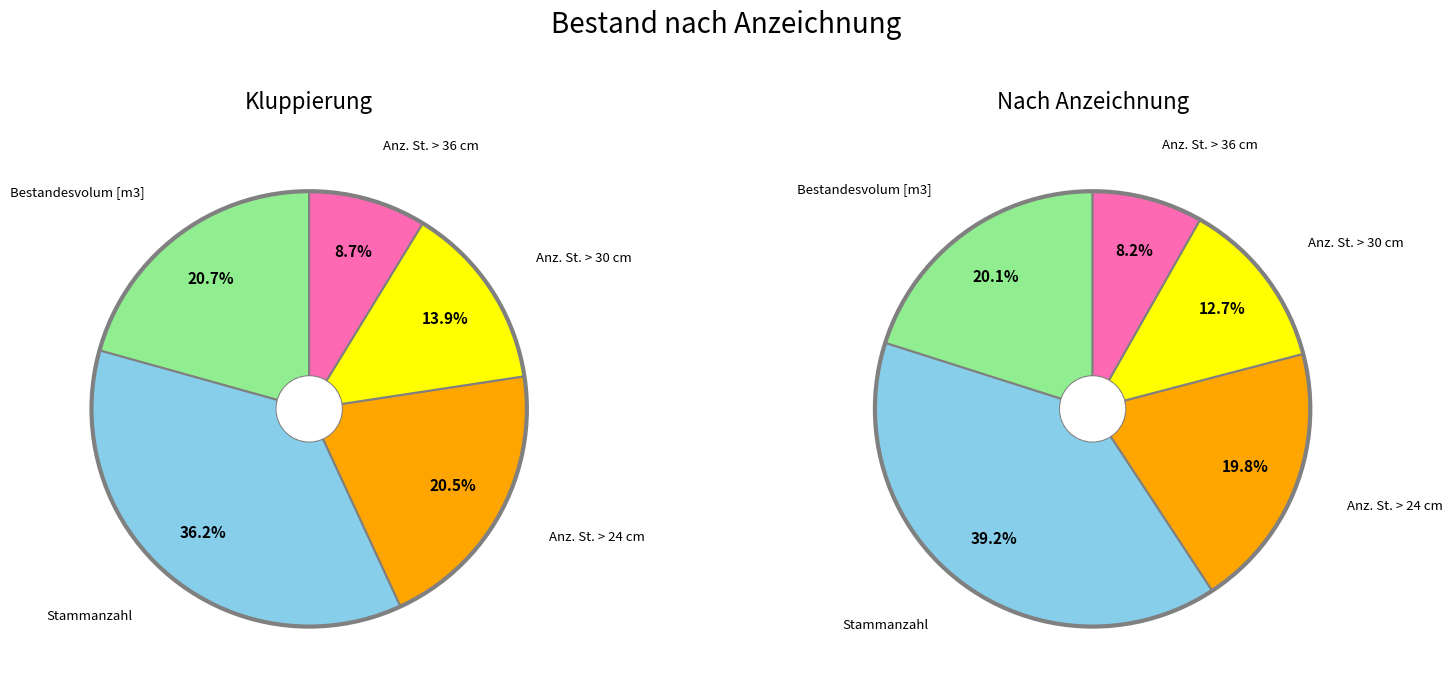

To the nearest percent, what is the average slice percentage?

20%